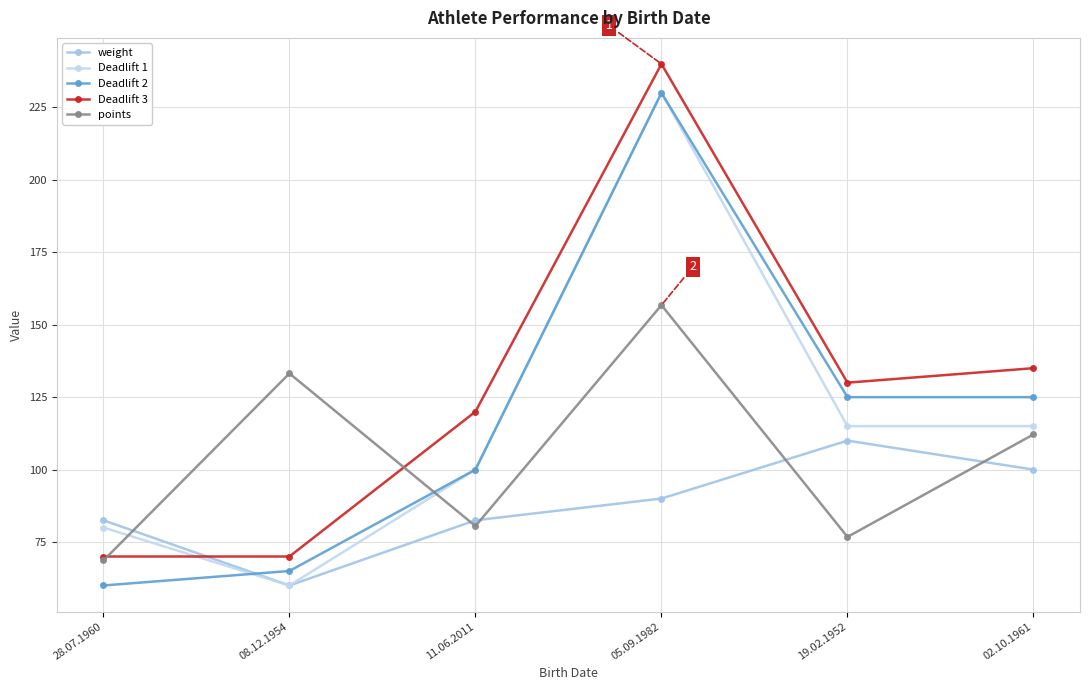

True or false: weight and Deadlift 1 cross at least once.

False